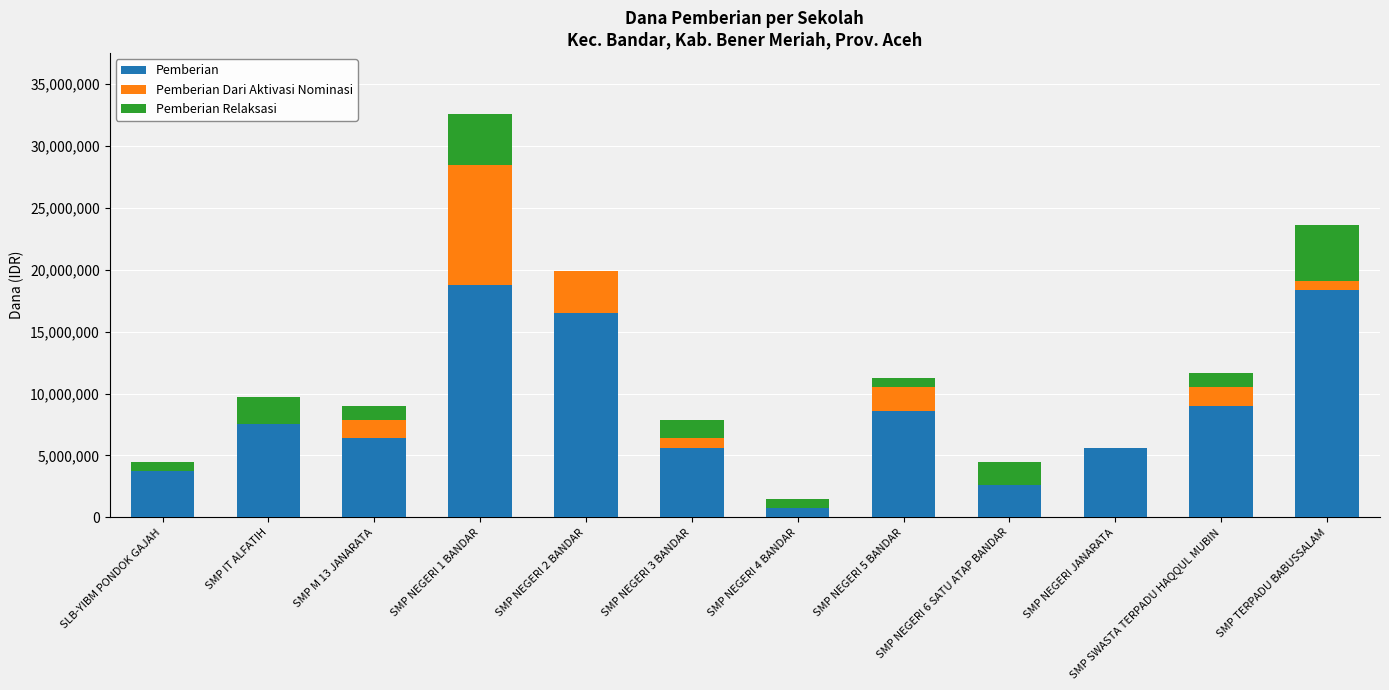

At which category is the sum across all series the highest?

SMP NEGERI 1 BANDAR